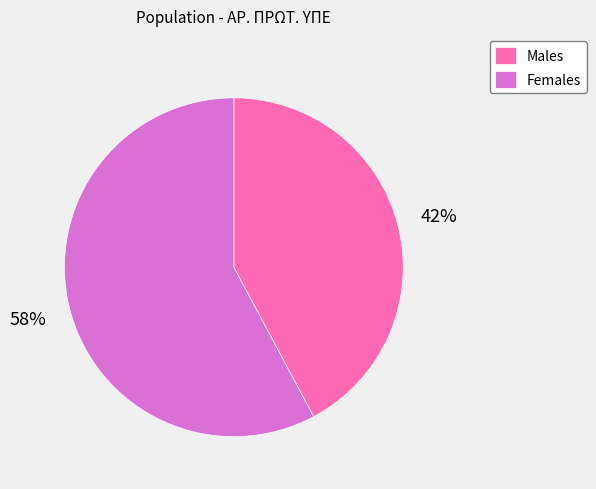

Rank the categories by value from lowest to highest.

Males, Females